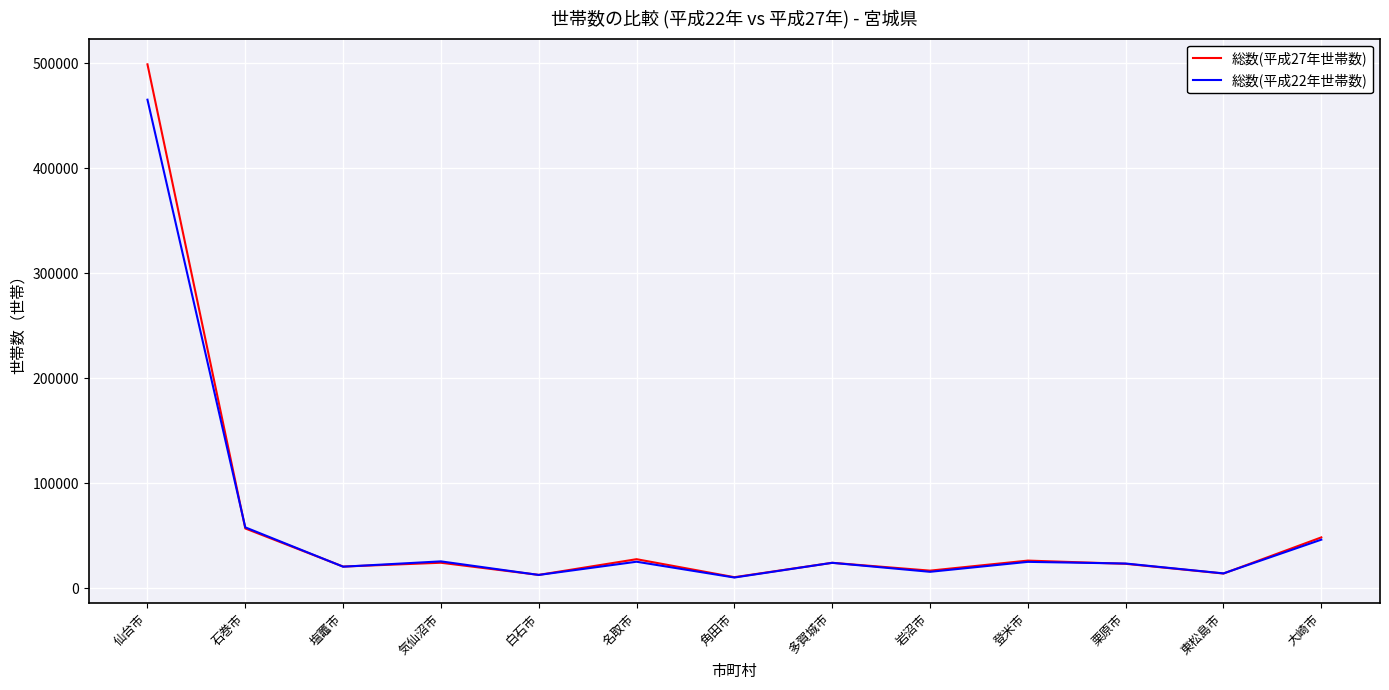

The value of 総数(平成22年世帯数) at 仙台市 is 465260. True or false?

True